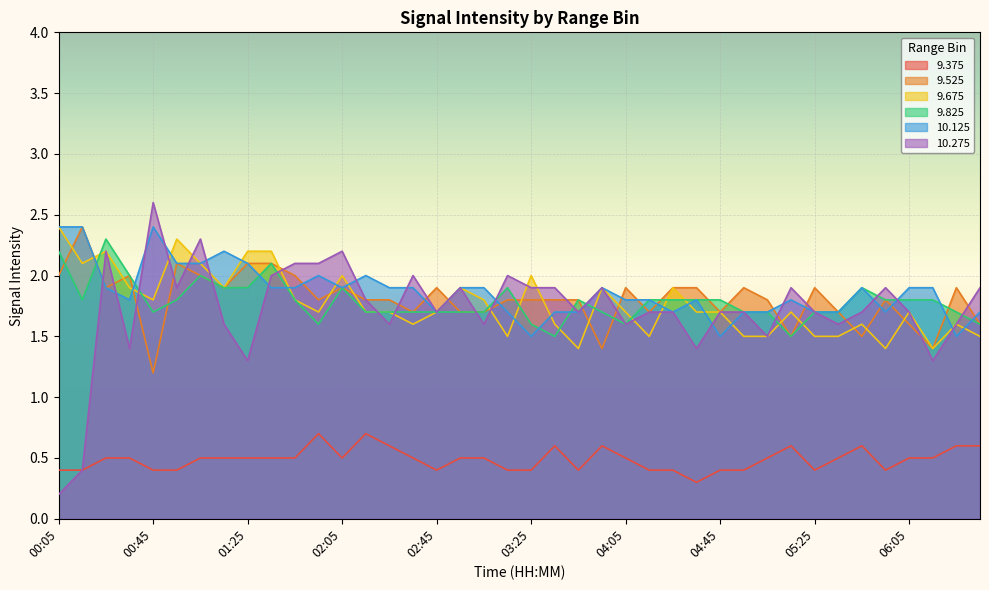

How many values in the 10.275 series are below 1?

2